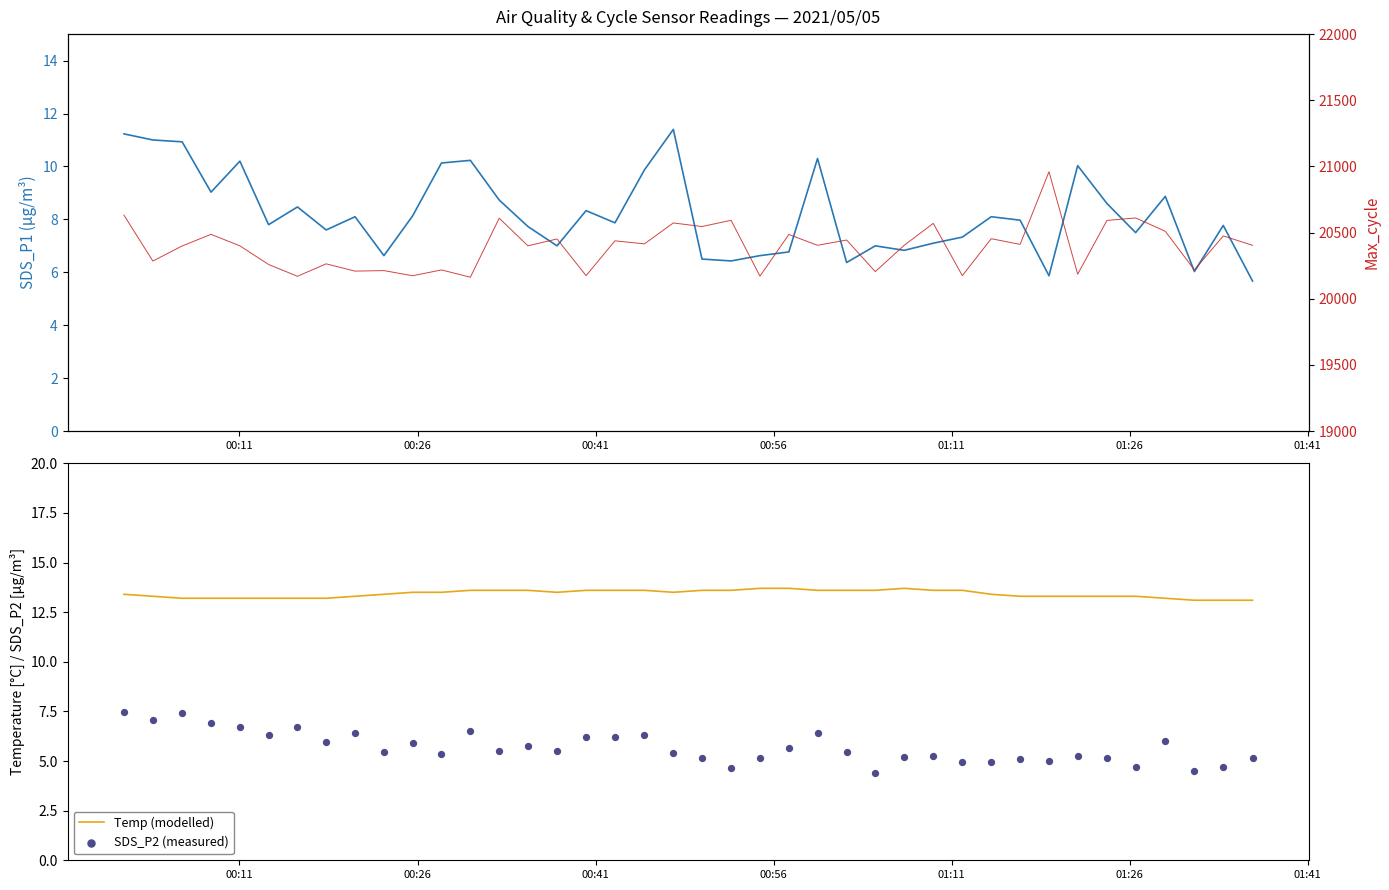

At how many categories does at least one series exceed 10720?

40